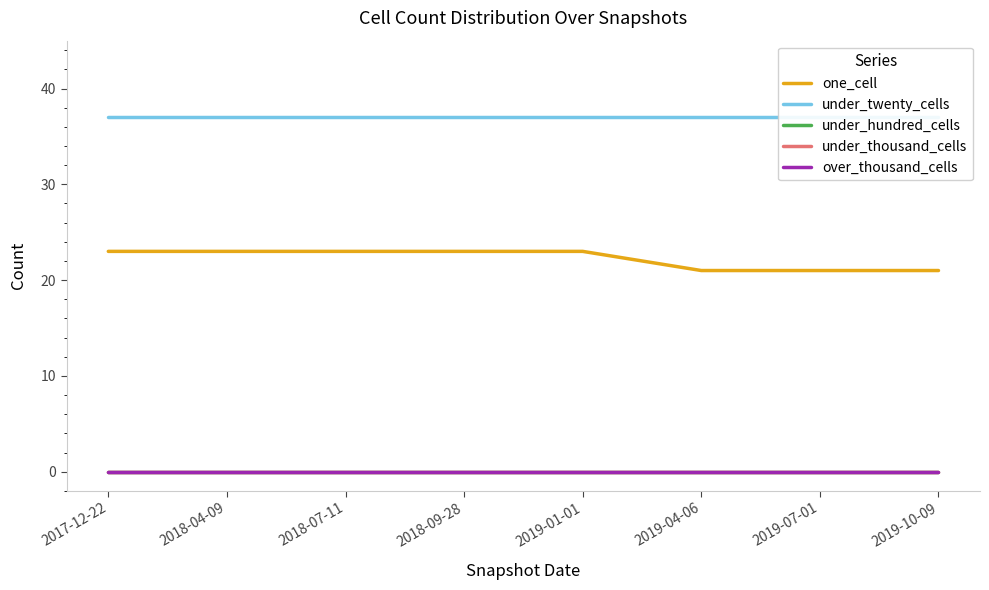

What is the label of the 6th point from the right?

2018-07-11